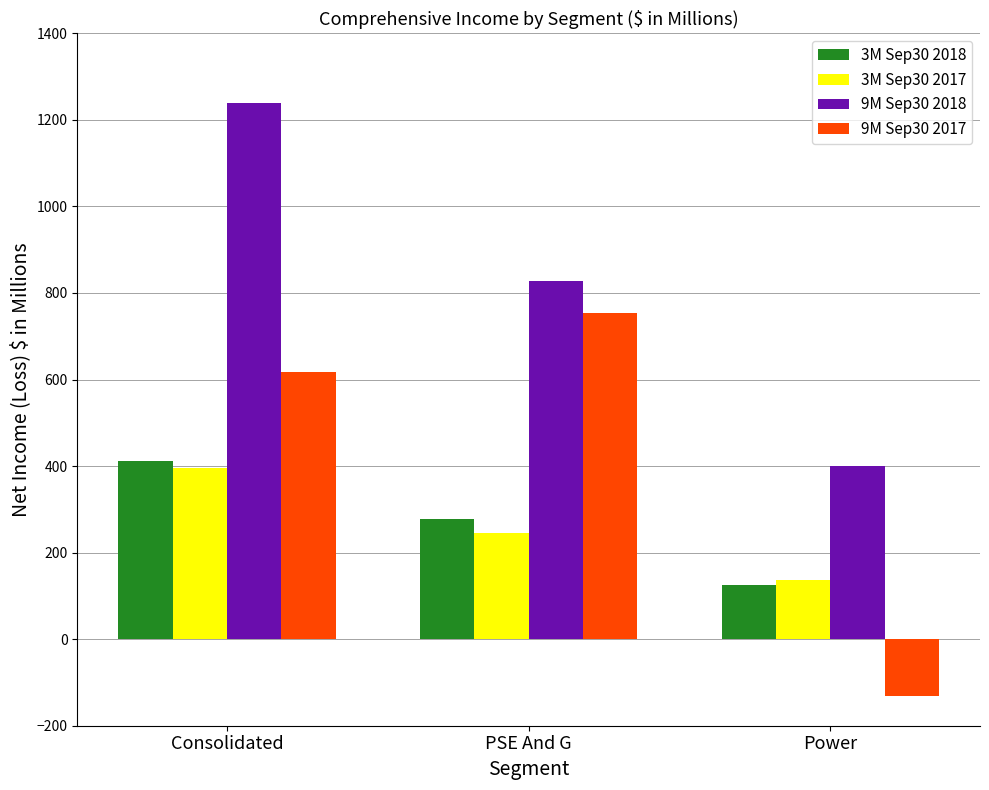

Reading left to right, what are all the values shown in this chart?

3M Sep30 2018: 412	278	125
3M Sep30 2017: 395	246	136
9M Sep30 2018: 1239	828	400
9M Sep30 2017: 618	753	-131